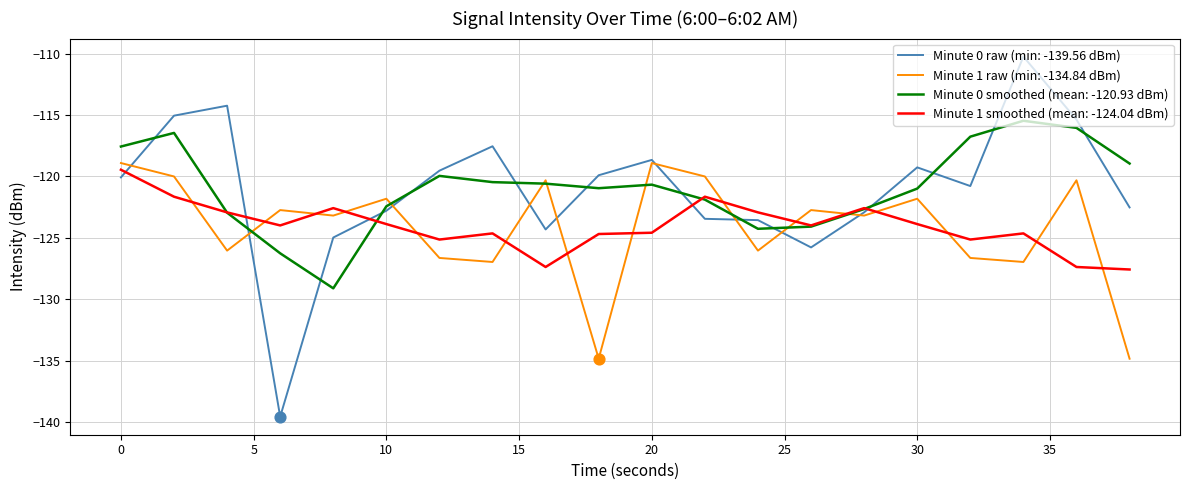

Which series has the widest spread of values?

Minute 0 raw (min: -139.56 dBm)